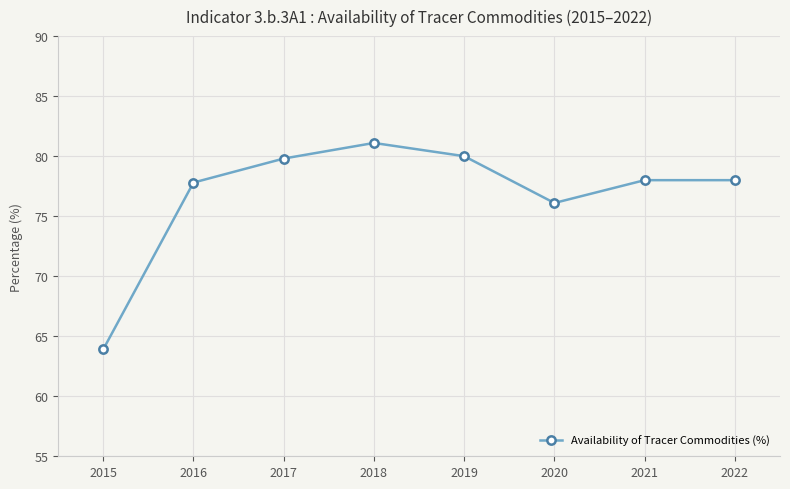

How many data points does each series have?

8